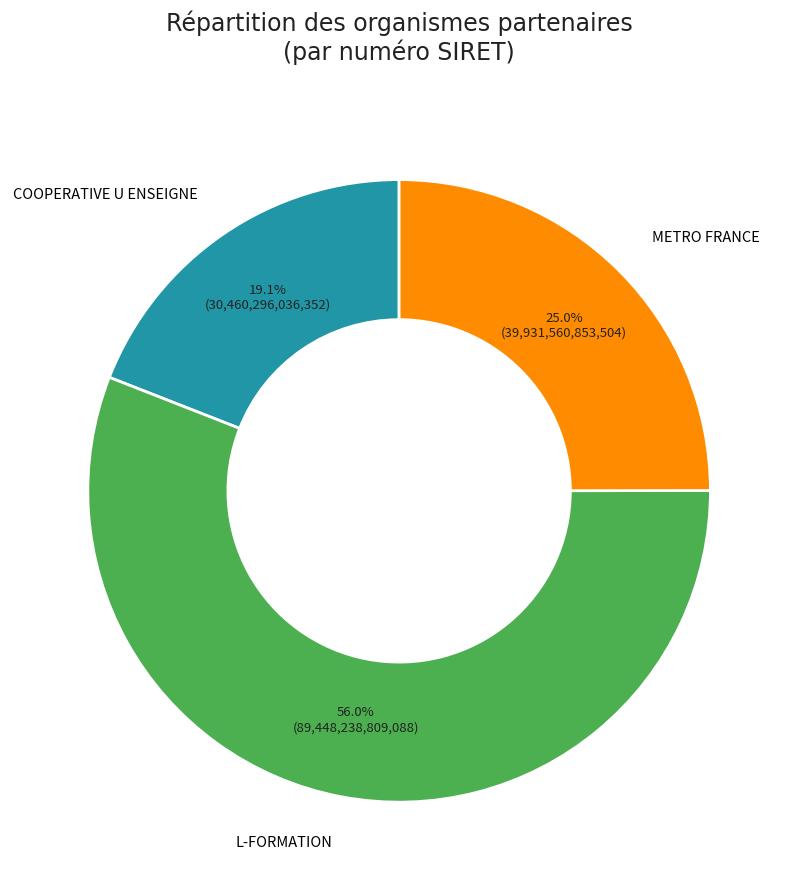

How many slices are in this pie chart?

3